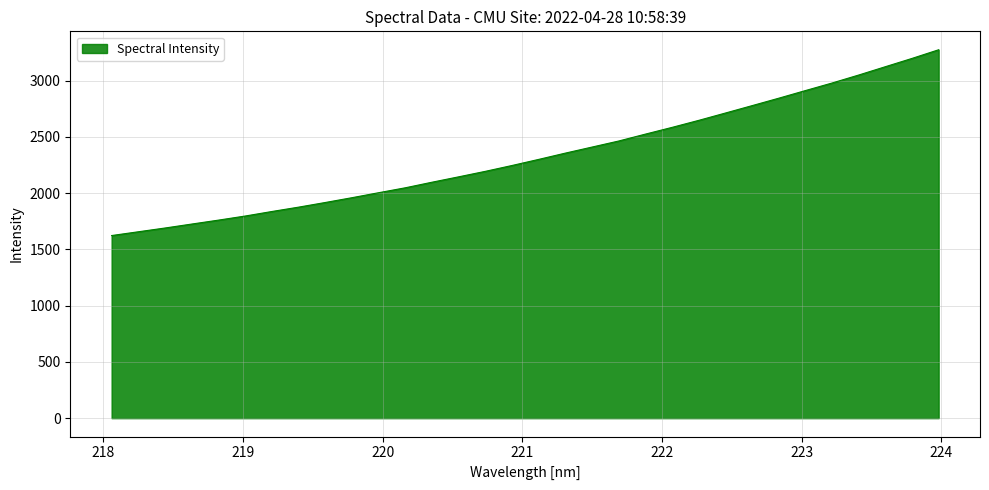

What is the difference between the maximum and minimum values?

1651.8